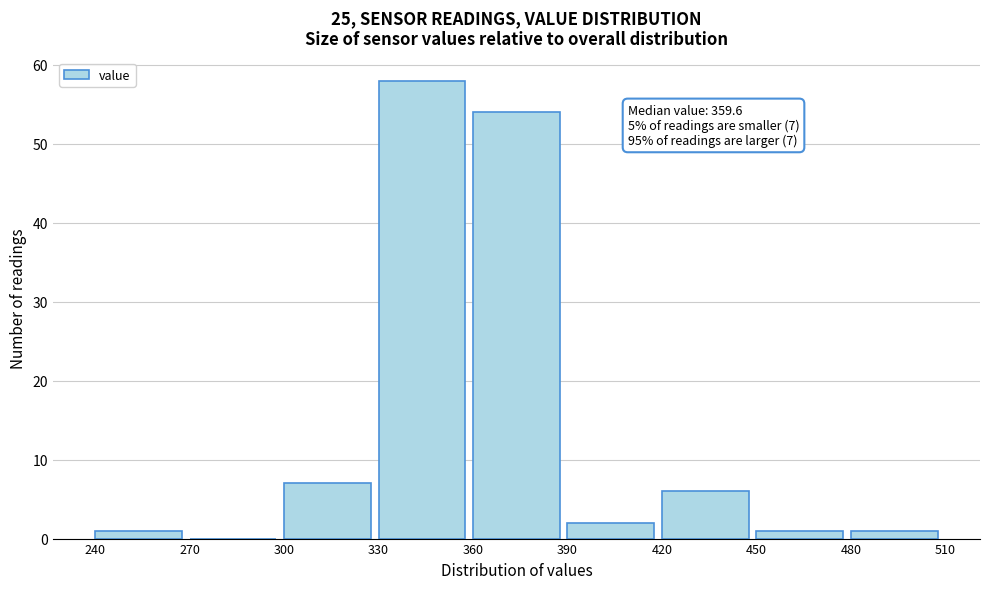

Over which range of the x-axis is the bar tallest?

330 to 360